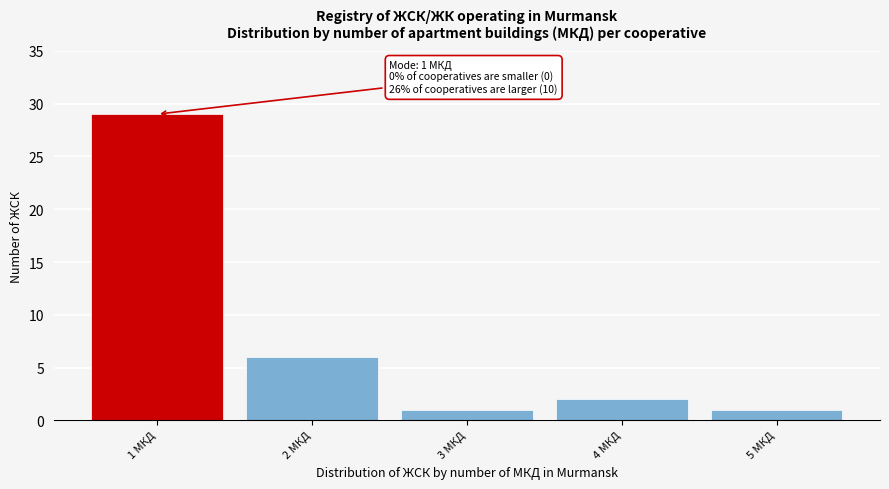

Reading left to right, what are all the values shown in this chart?

1 МКД=29	2 МКД=6	3 МКД=1	4 МКД=2	5 МКД=1